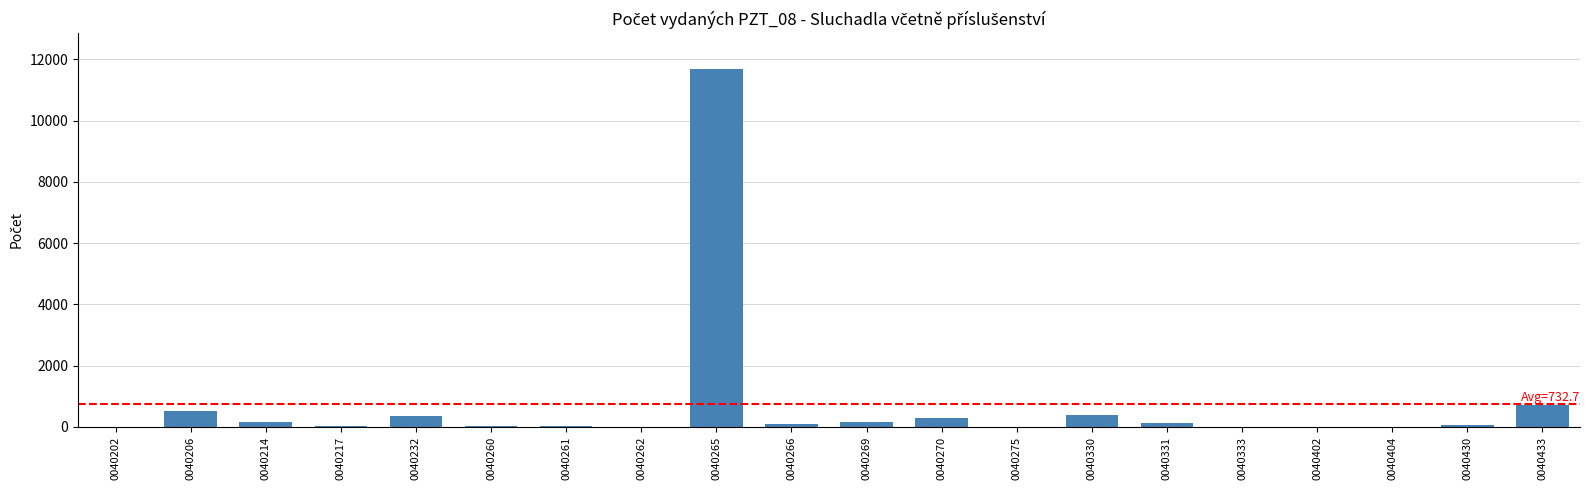

Approximately how many times larger is the value at 0040330 compared to 0040232?

1.1